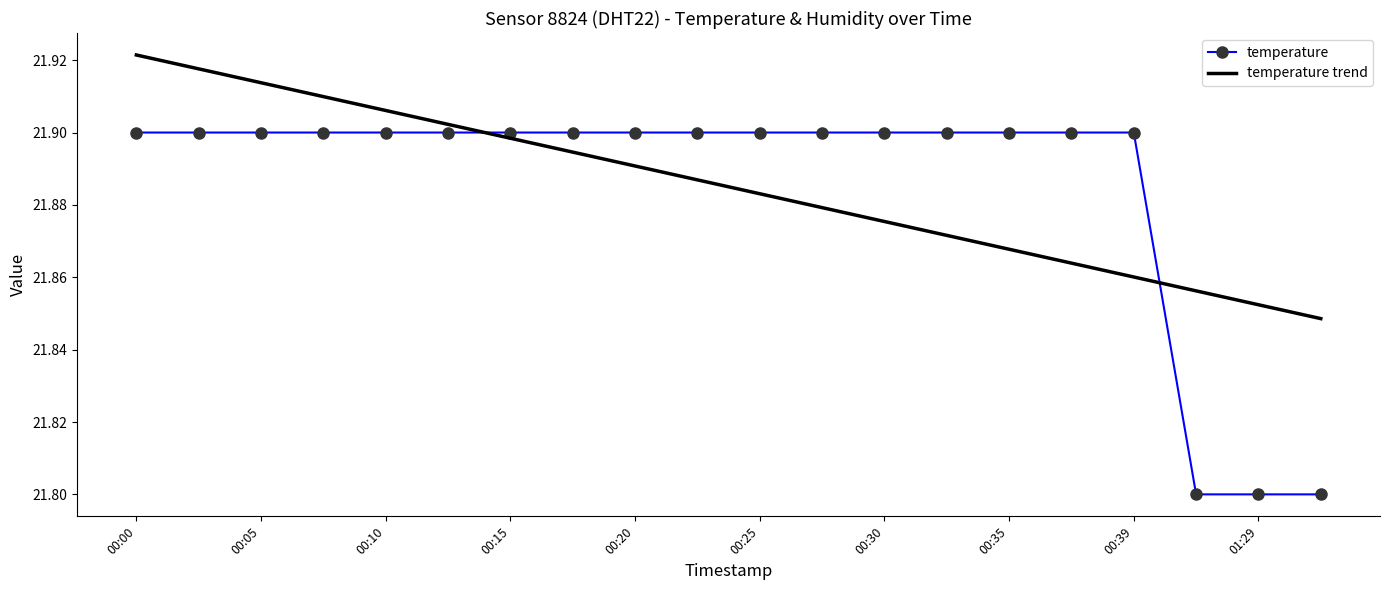

Count the number of data series in this chart.

2